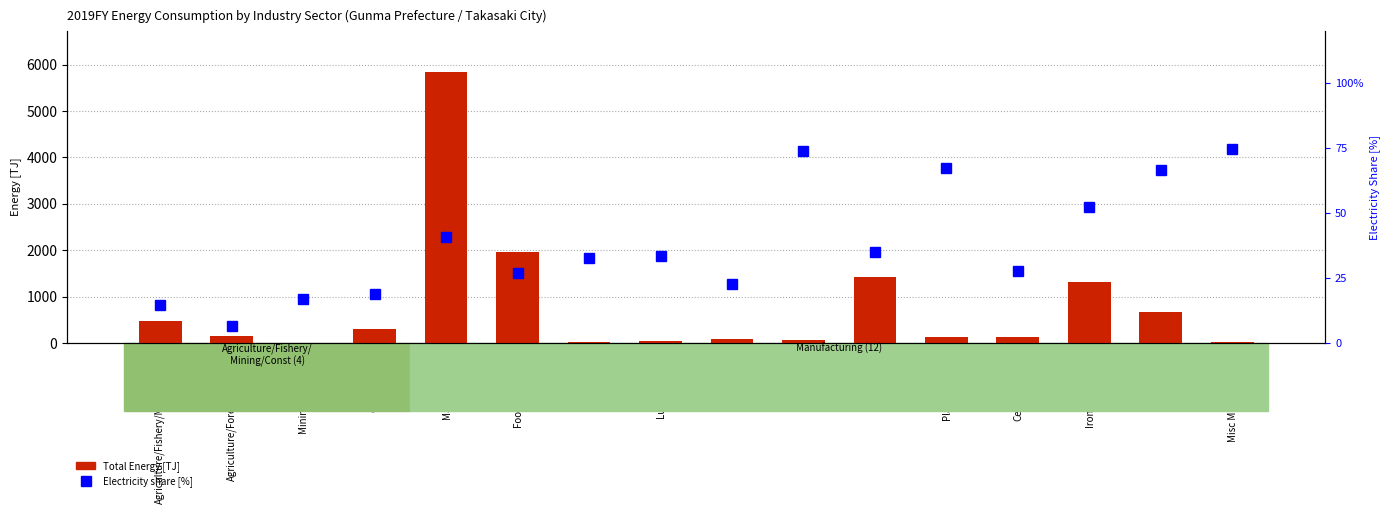

Rank the series by their average value, from lowest to highest.

Electricity share [%], Total Energy [TJ]